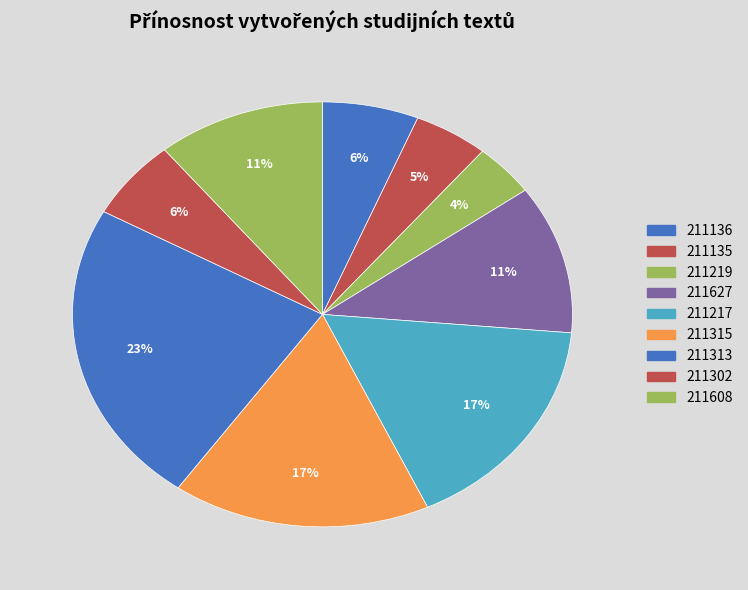

What is the smallest slice in the pie chart?

211219